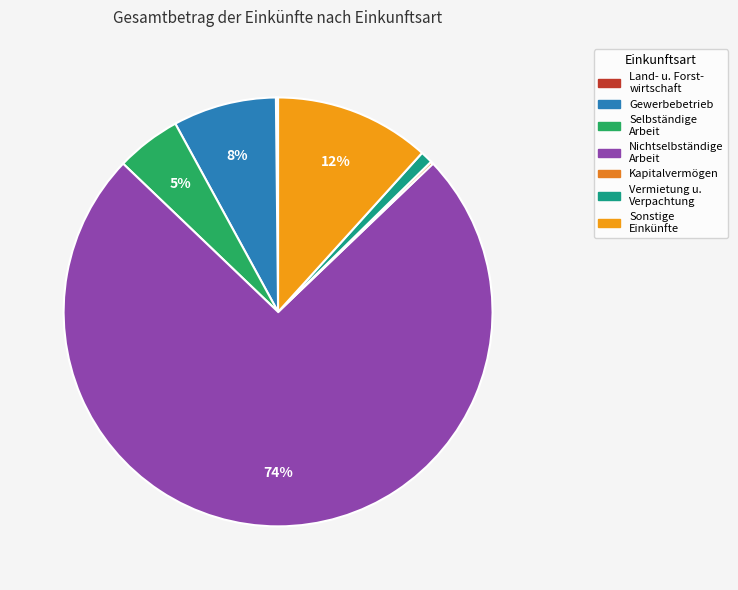

Rank the categories by value from highest to lowest.

Einkünfte aus nichtselbständiger Arbeit, Sonstige Einkünfte, Einkünfte aus Gewerbebetrieb, Einkünfte aus selbständiger Arbeit, Einkünfte aus Vermietung und Verpachtung, Einkünfte aus Kapitalvermögen, Einkünfte aus Land- und Forstwirtschaft